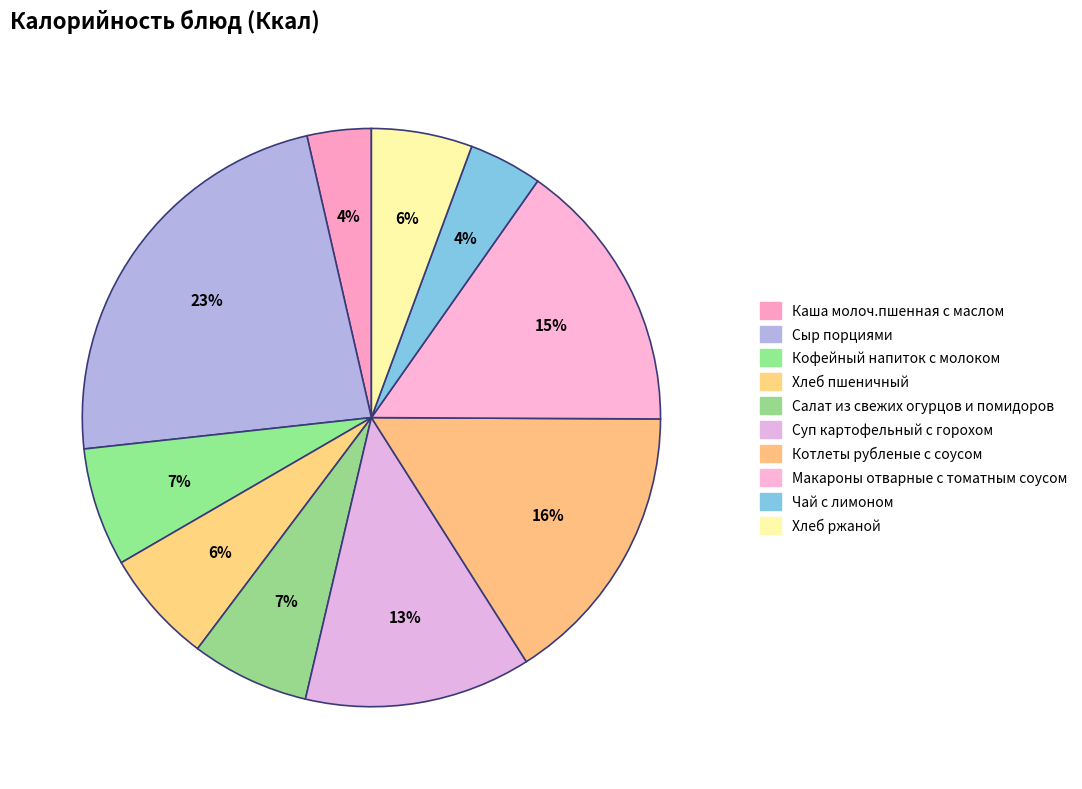

Does Суп картофельный с горохом represent more than half of the total?

No